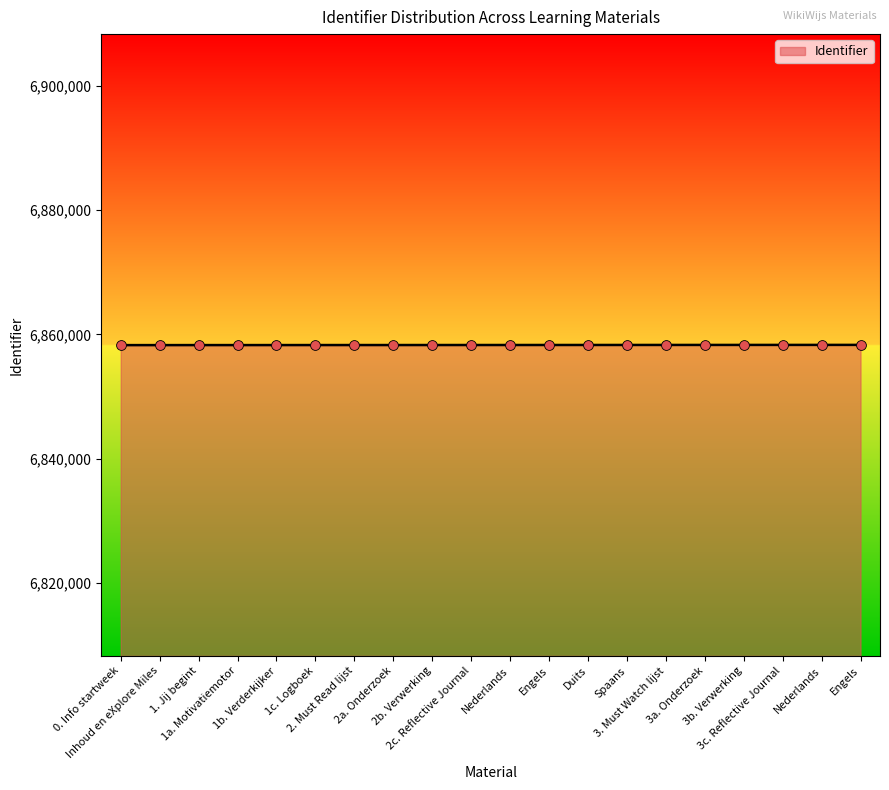

Which has a higher value, Engels or 3b. Verwerking?

3b. Verwerking